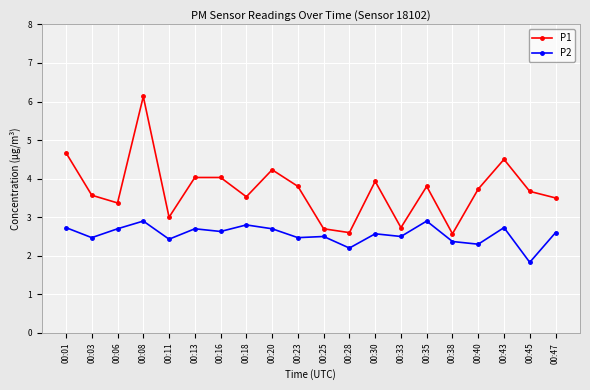

How many lines are shown in the chart?

2